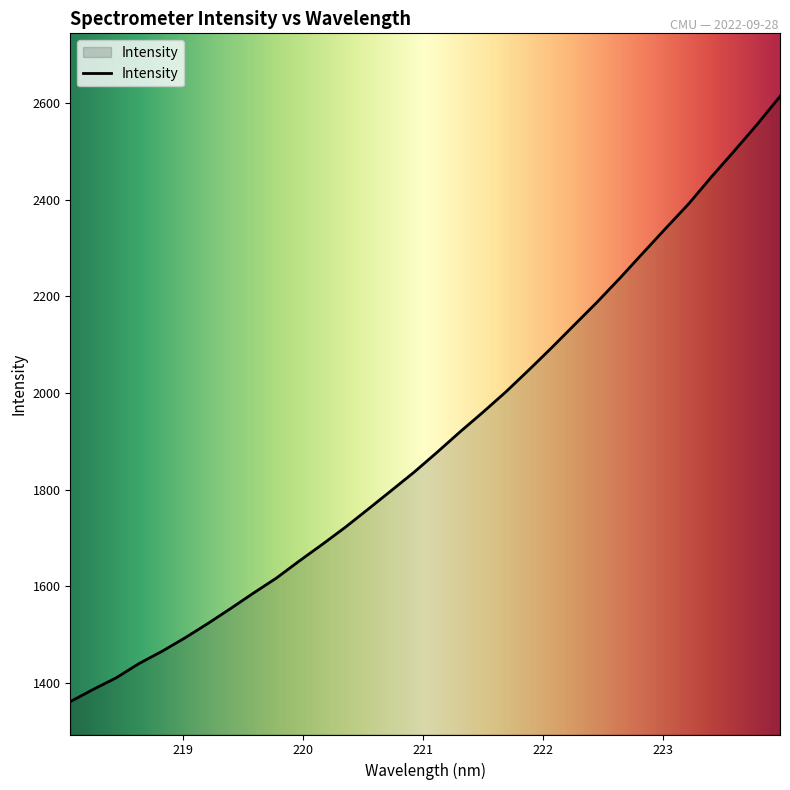

What is the difference between the maximum and minimum values?

1252.6